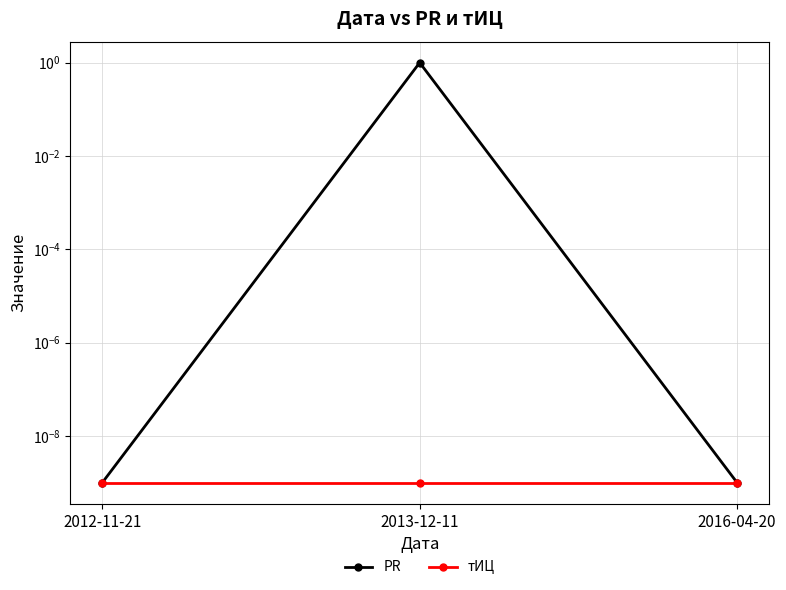

Which label corresponds to the largest value in the chart?

2013-12-11